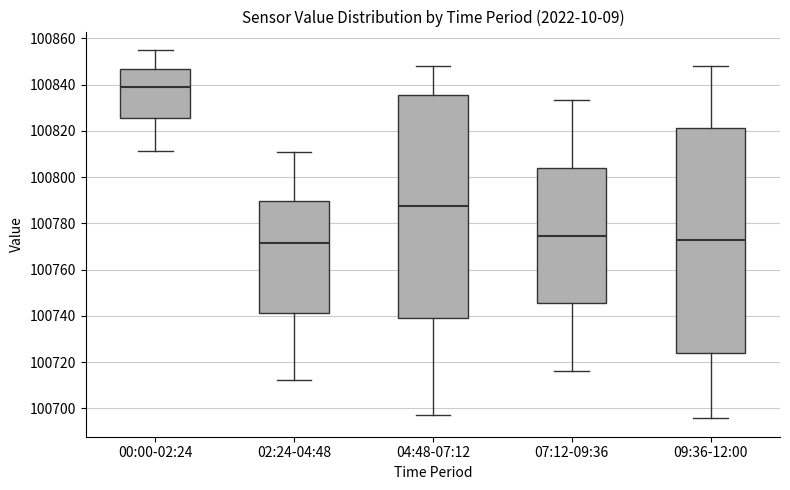

Where is the upper edge of the box for 09:36-12:00 on the y-axis? The values are not printed on the chart, so give them approximately, as read against the axis.

100822